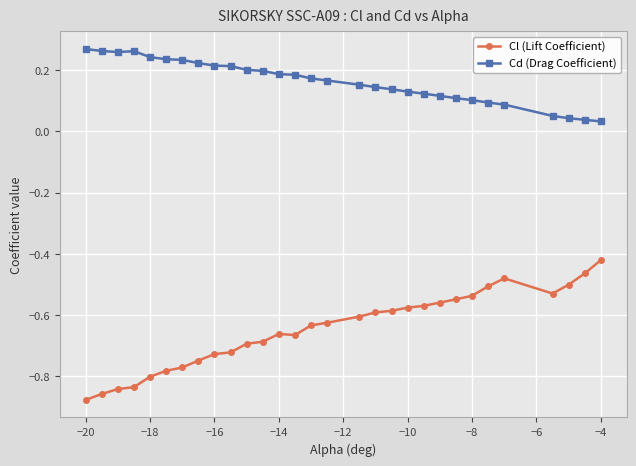

How many lines are shown in the chart?

2